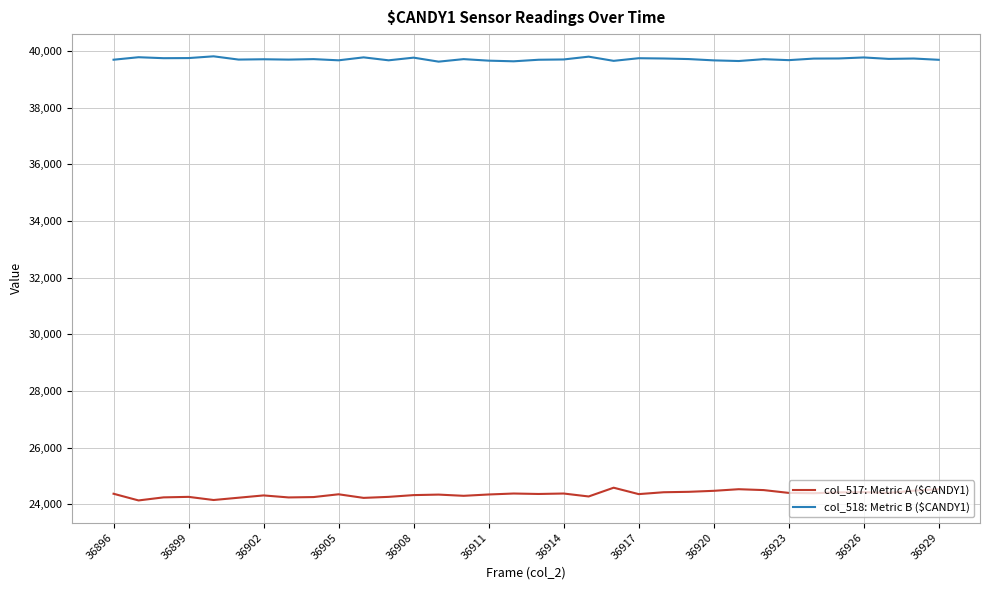

What is the difference between the maximum and minimum values in the col_517: Metric A ($CANDY1) series?

449